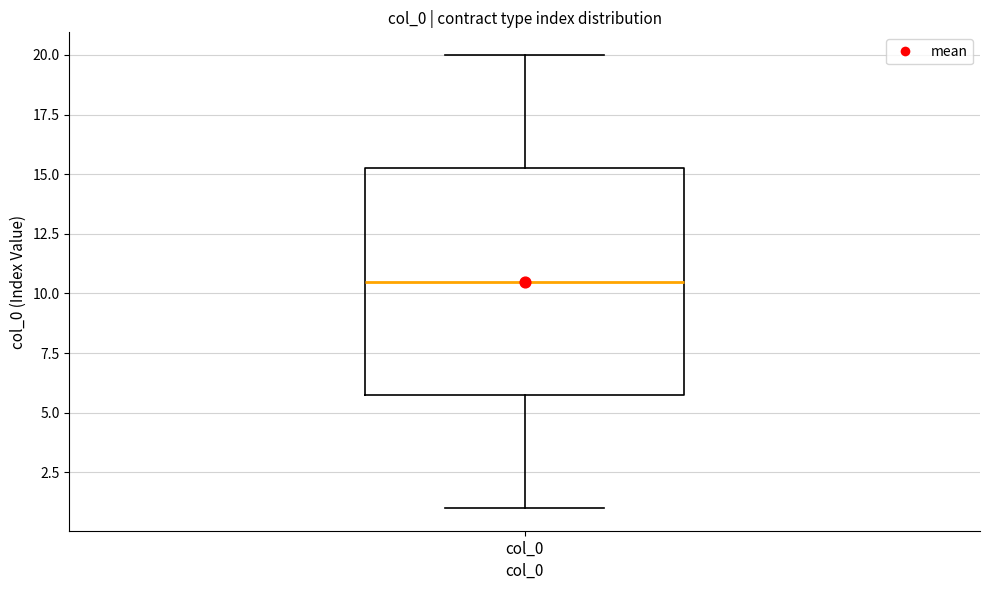

Transcribe this box plot: give where the median line is, the range the box spans, and where the two whiskers end, as read against the y-axis. The values are not printed on the chart, so give them approximately, as read against the axis.

median 10.5, box 6.0 to 15.5, whiskers 1.0 to 20.0